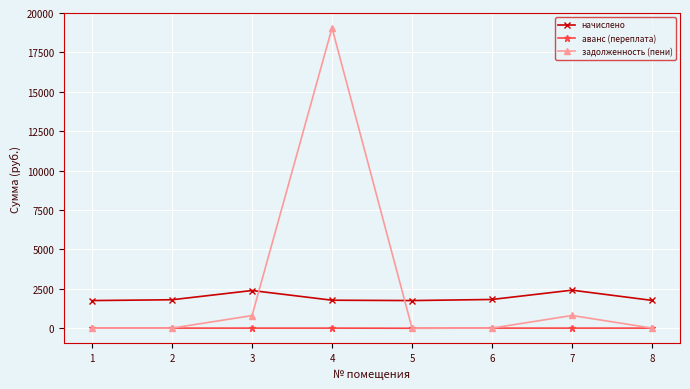

Rank the series by their average value, from highest to lowest.

задолженность (пени), начислено, аванс (переплата)